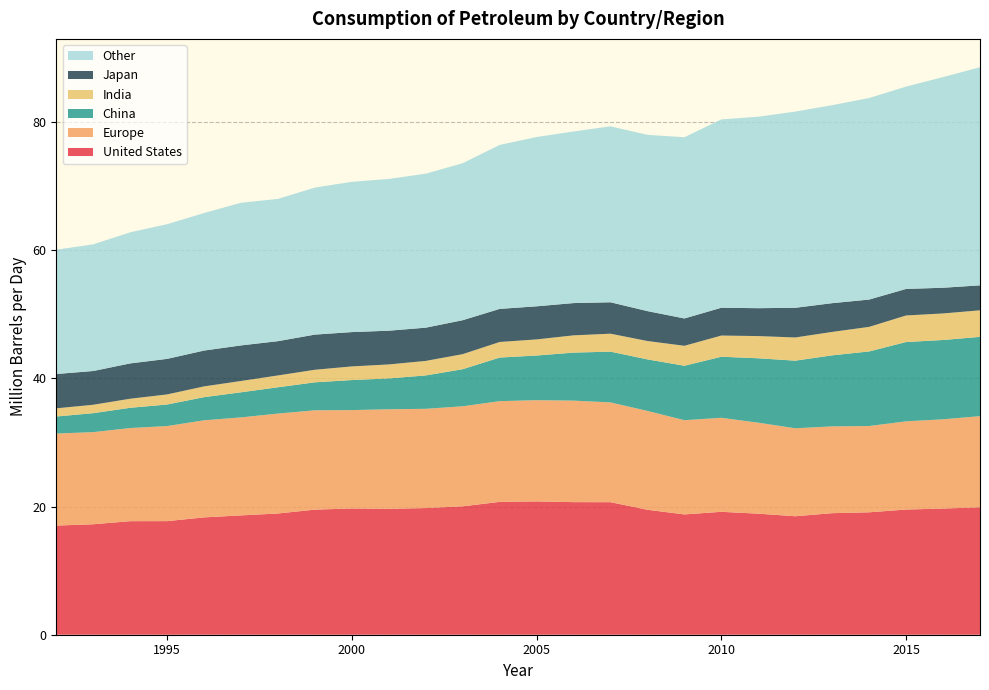

Reading left to right, what are all the values shown in this chart?

United States: 17.0	17.2	17.7	17.7	18.3	18.6	18.9	19.5	19.7	19.6	19.8	20.0	20.7	20.8	20.7	20.7	19.5	18.8	19.2	18.9	18.5	19.0	19.1	19.5	19.7	19.9
Europe: 14.4	14.4	14.5	14.8	15.1	15.3	15.6	15.5	15.3	15.5	15.5	15.6	15.7	15.8	15.8	15.6	15.4	14.7	14.7	14.2	13.7	13.5	13.5	13.8	13.9	14.2
China: 2.7	3.0	3.2	3.4	3.6	3.9	4.1	4.4	4.7	4.8	5.2	5.8	6.8	7.0	7.5	7.9	8.0	8.5	9.5	10.1	10.5	11.1	11.6	12.4	12.4	12.4
India: 1.3	1.3	1.4	1.6	1.7	1.8	1.8	2.0	2.1	2.2	2.3	2.3	2.4	2.5	2.7	2.8	2.9	3.1	3.3	3.5	3.6	3.7	3.8	4.1	4.1	4.1
Japan: 5.4	5.3	5.5	5.5	5.6	5.5	5.3	5.5	5.4	5.3	5.2	5.3	5.2	5.2	5.0	4.9	4.7	4.3	4.3	4.4	4.6	4.5	4.3	4.1	4.0	3.9
Other: 19.4	19.8	20.5	21.0	21.5	22.3	22.2	22.9	23.4	23.7	24.0	24.5	25.6	26.4	26.8	27.5	27.5	28.3	29.4	29.9	30.6	30.9	31.4	31.6	32.9	34.0